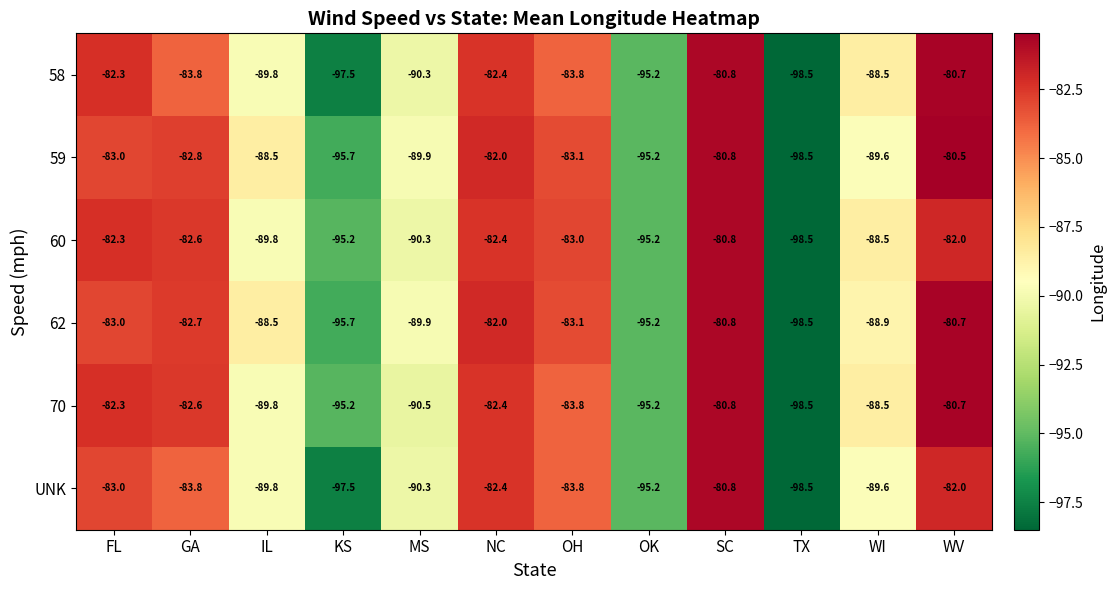

At which label does 59 reach its peak?

WV